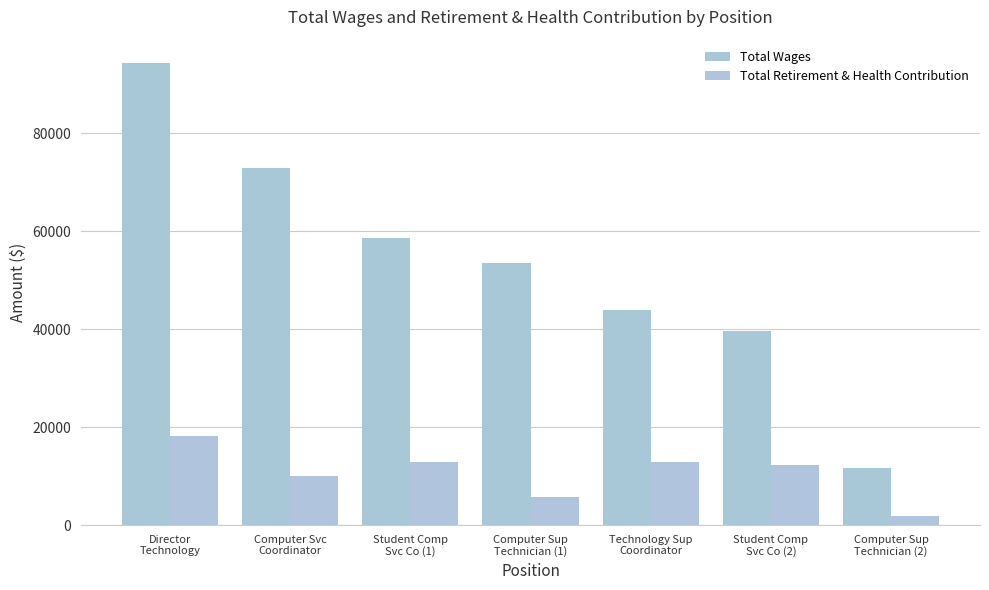

List the labels in order of Total Wages value, smallest first.

Computer Sup
Technician (2), Student Comp
Svc Co (2), Technology Sup
Coordinator, Computer Sup
Technician (1), Student Comp
Svc Co (1), Computer Svc
Coordinator, Director
Technology